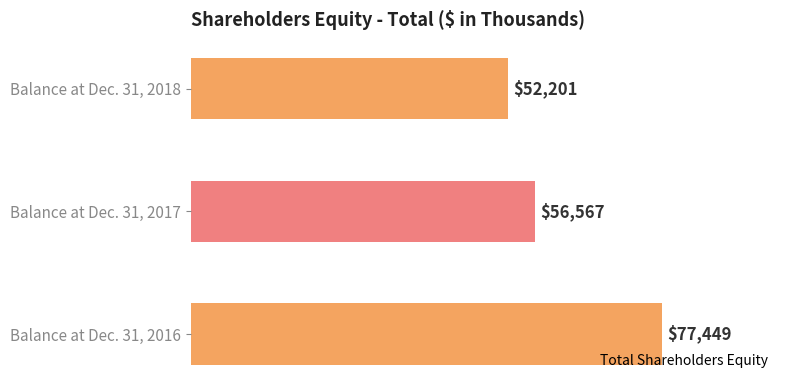

At which label is the value closest to 64825?

Balance at Dec. 31, 2017